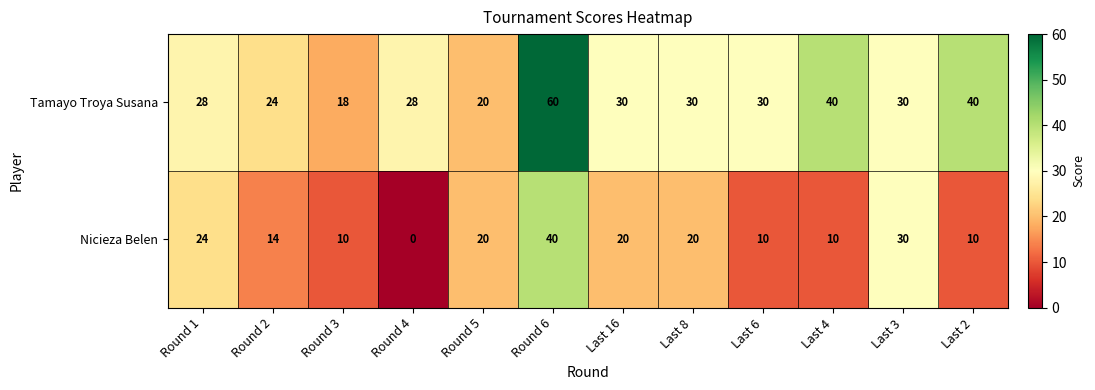

What is the average value of the Nicieza Belen series?

17